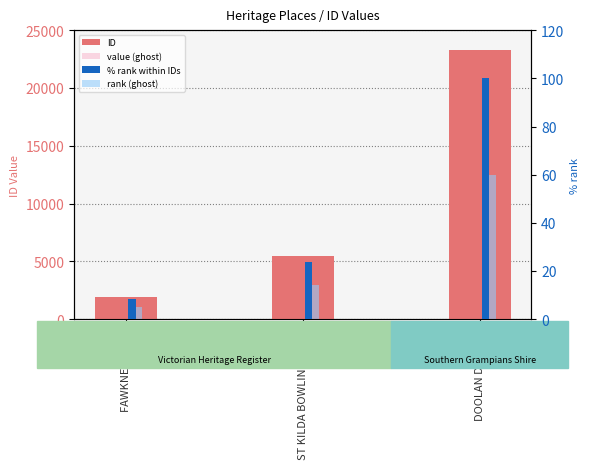

What is the highest value of the ID series?

23313.0